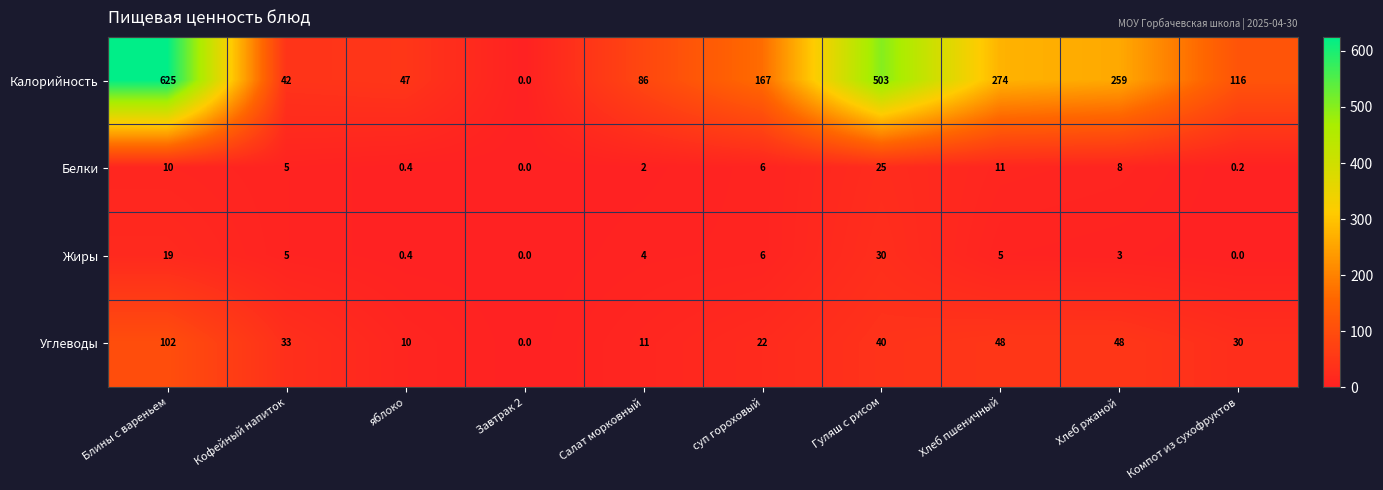

The value of Жиры at Завтрак 2 is 0.0. True or false?

True